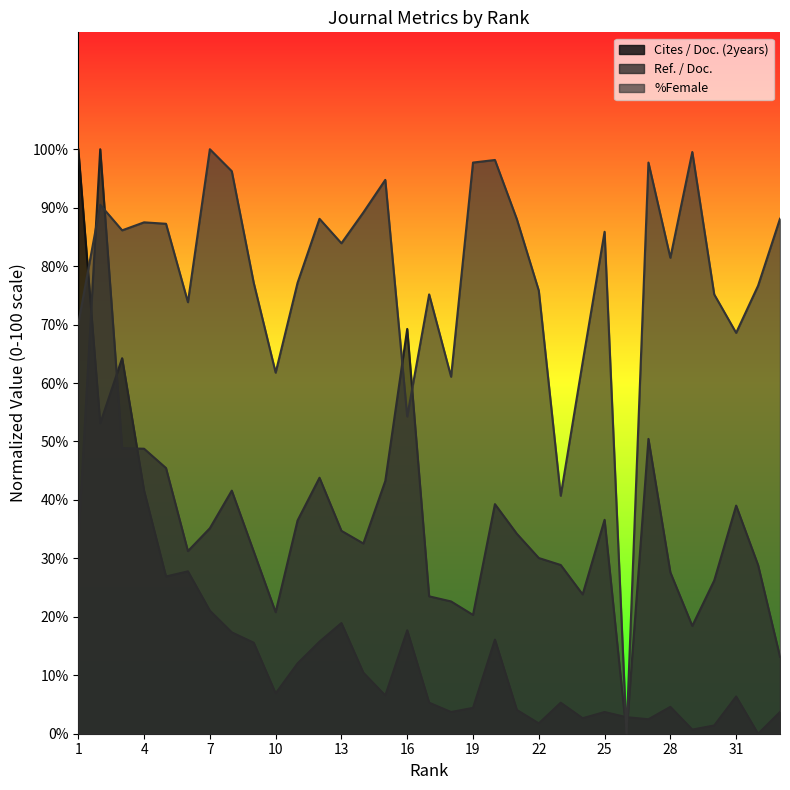

At which label is %Female closest to 50?

16